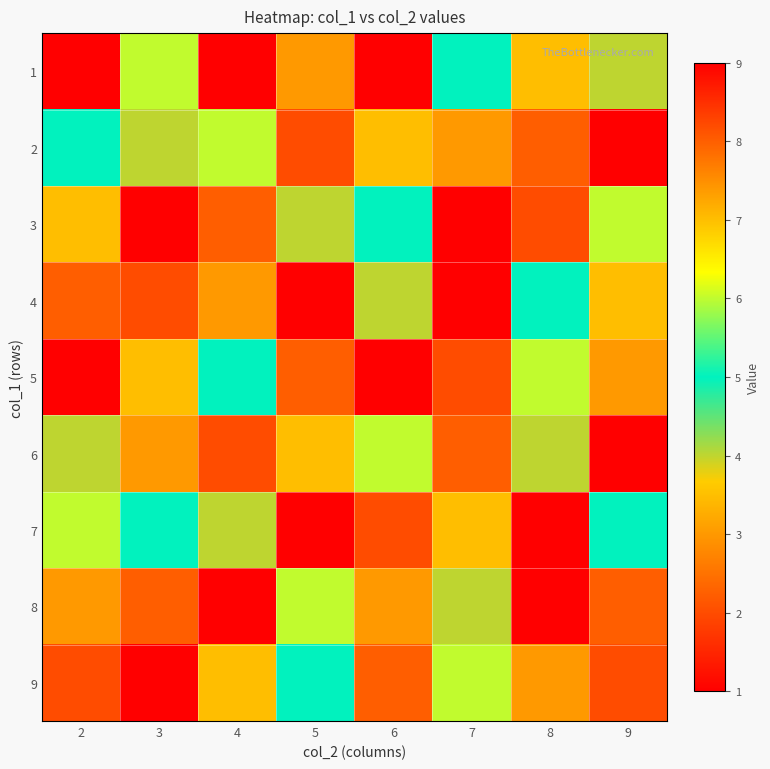

What is the total value across all series at 9?

45